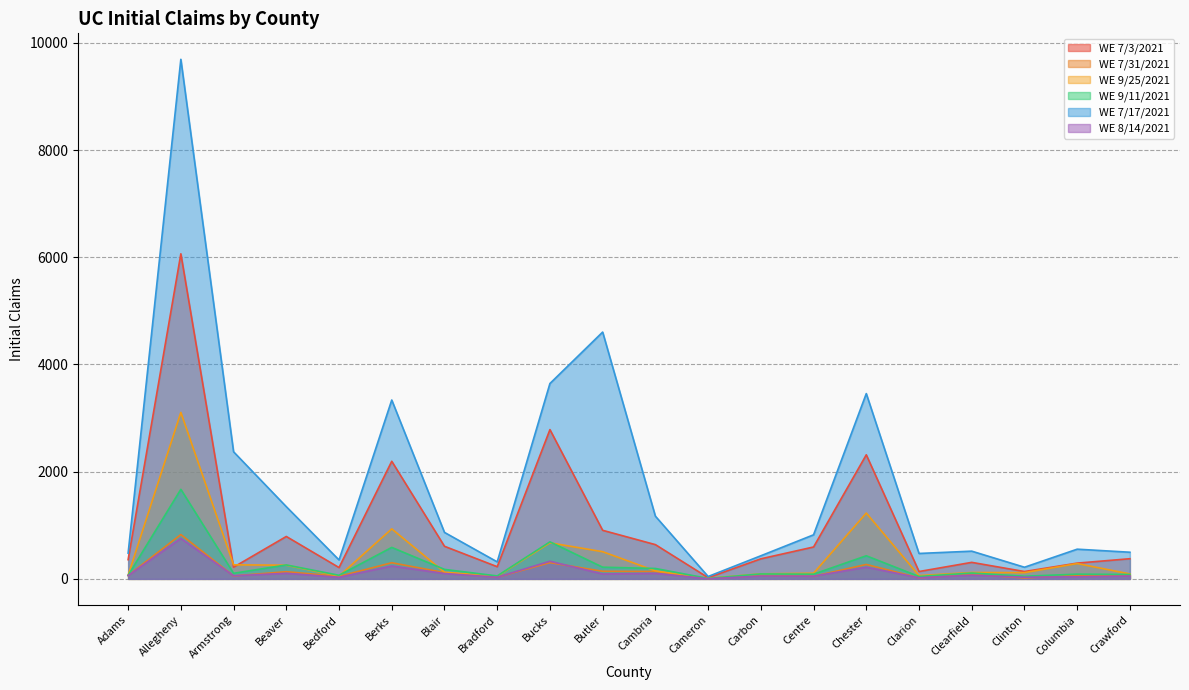

What is the total value across all series at Columbia?

1330